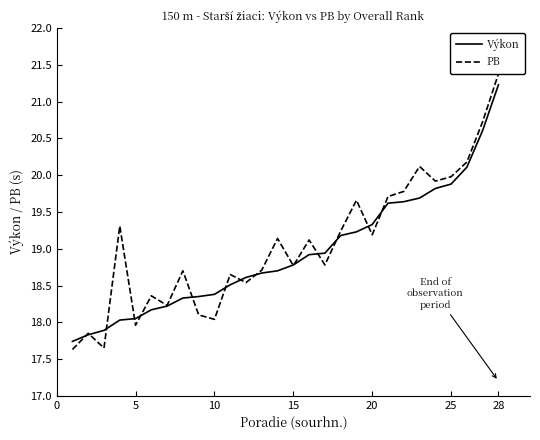

After their last crossing, which series has the higher values: Výkon or PB?

PB